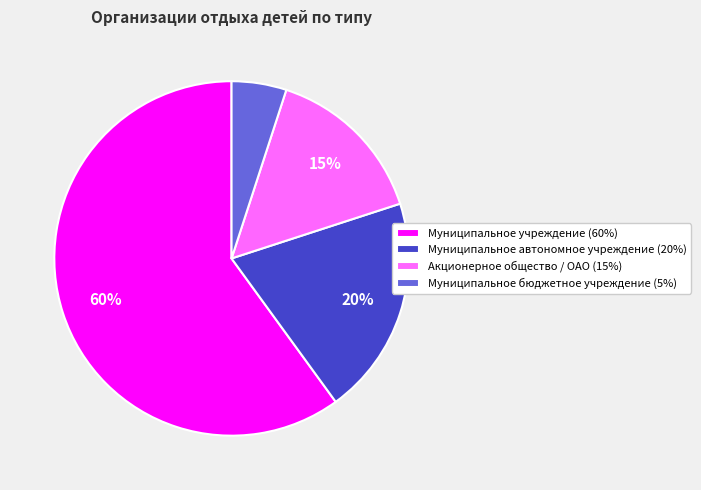

Is there any slice that represents more than half of the pie?

Yes